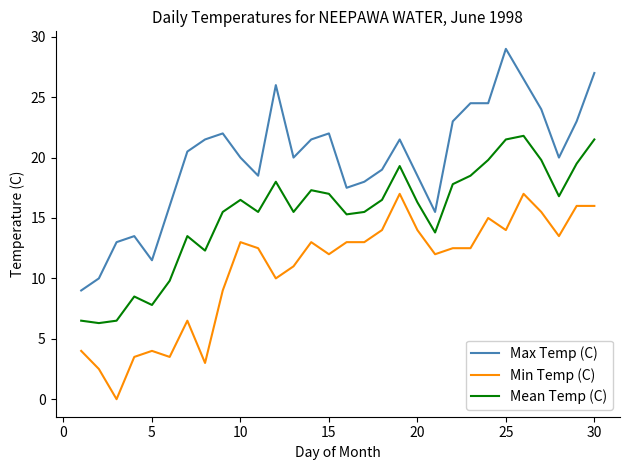

List the series in order of their peak value, highest first.

Max Temp (C), Mean Temp (C), Min Temp (C)